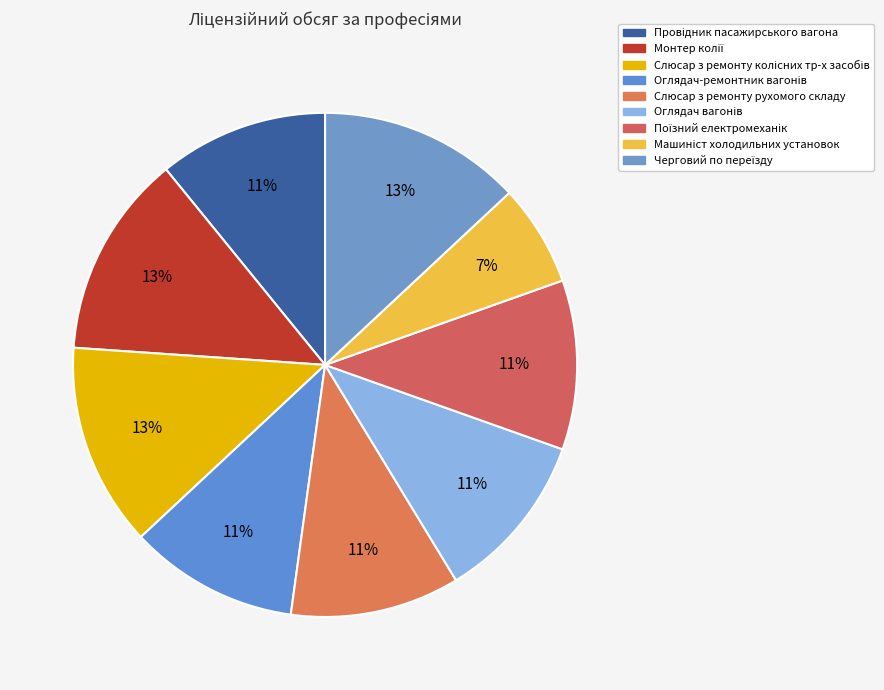

Is there a majority slice in this chart?

No